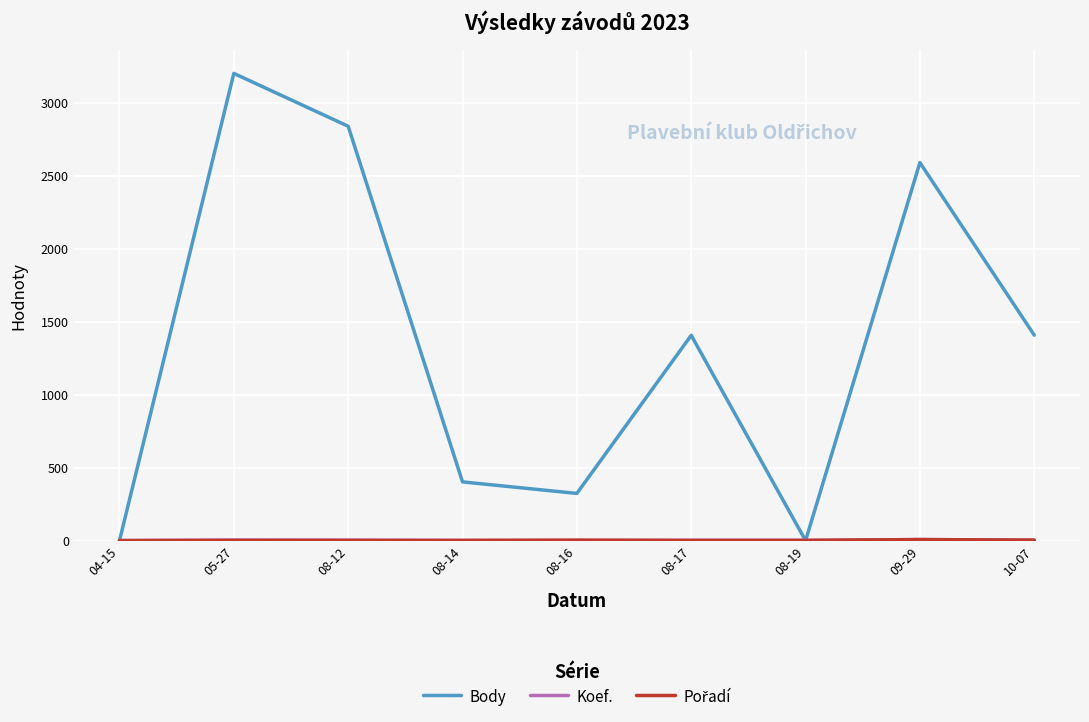

Which series has the largest range (max minus min)?

Body